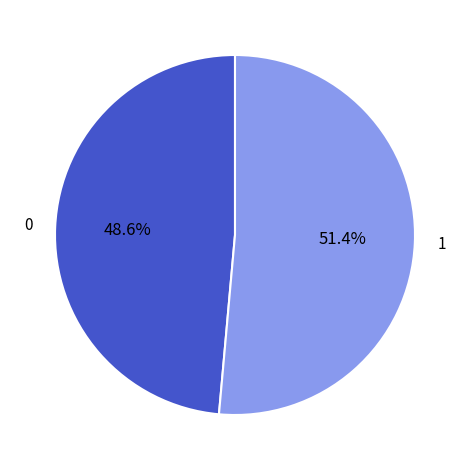

Is there a majority slice in this chart?

Yes